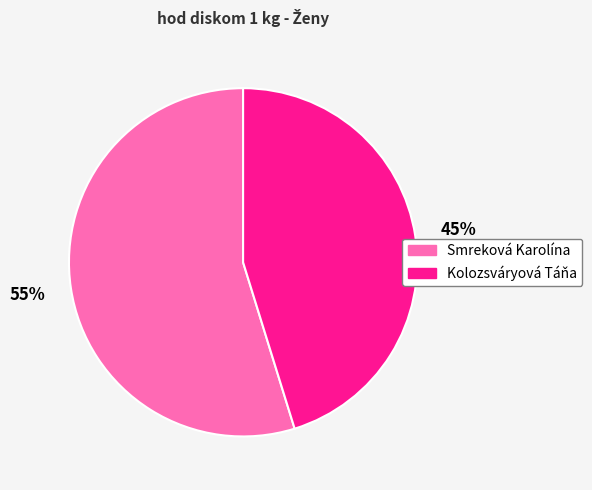

How many segments does this pie chart have?

2